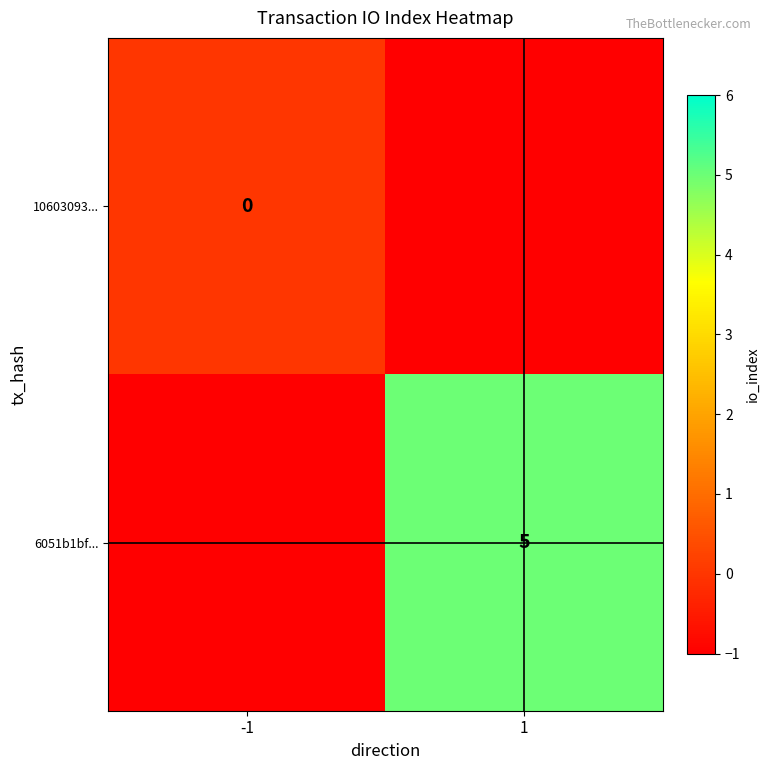

How many distinct data groups are displayed?

2